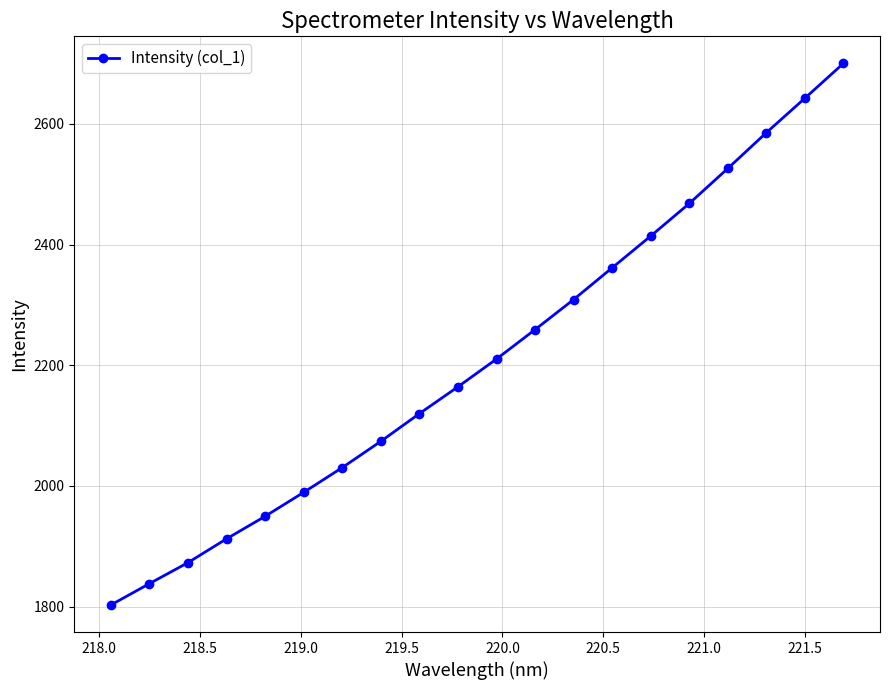

What is the value of the 18th point from the left?

2585.5